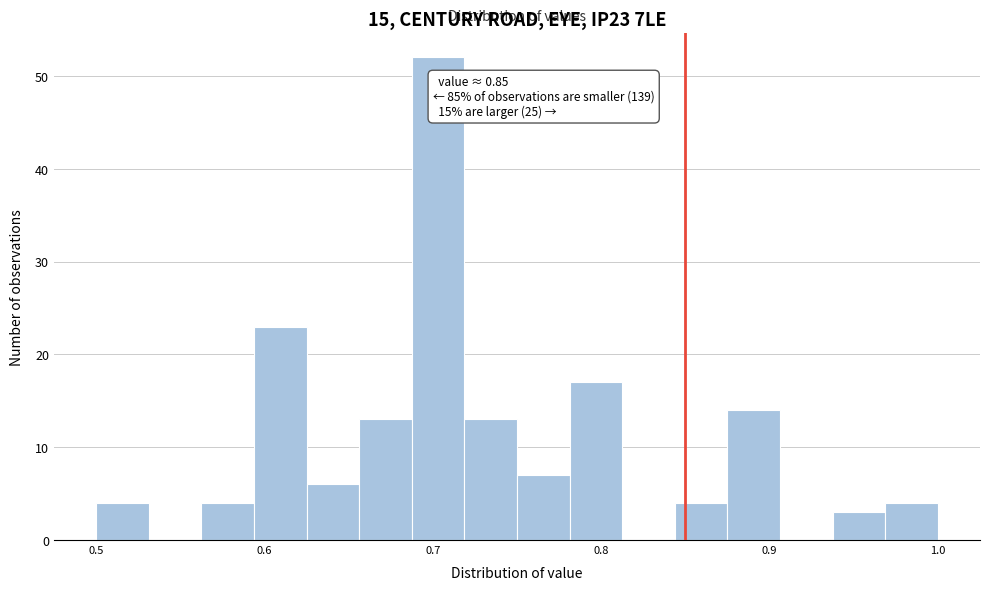

Read against the x-axis, roughly where is the centre of the tallest bar?

0.70